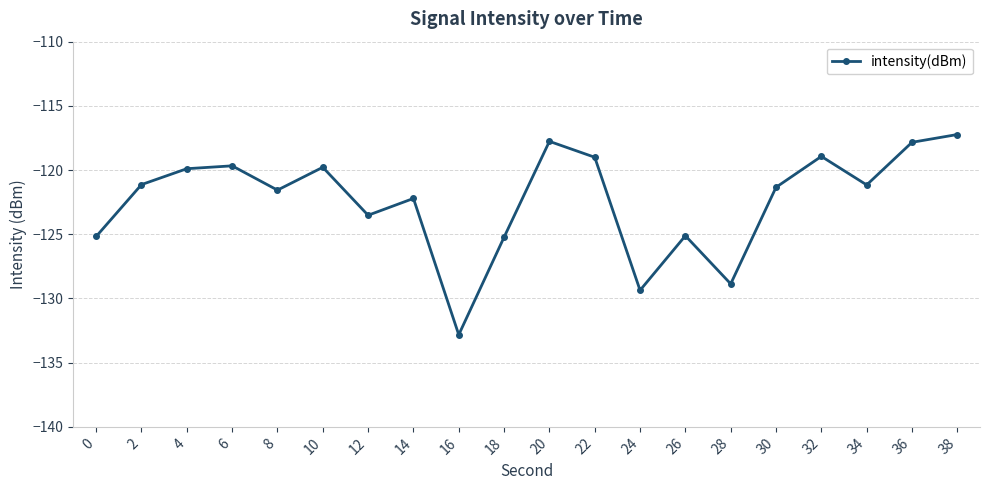

At which label does the data first exceed -121?

4